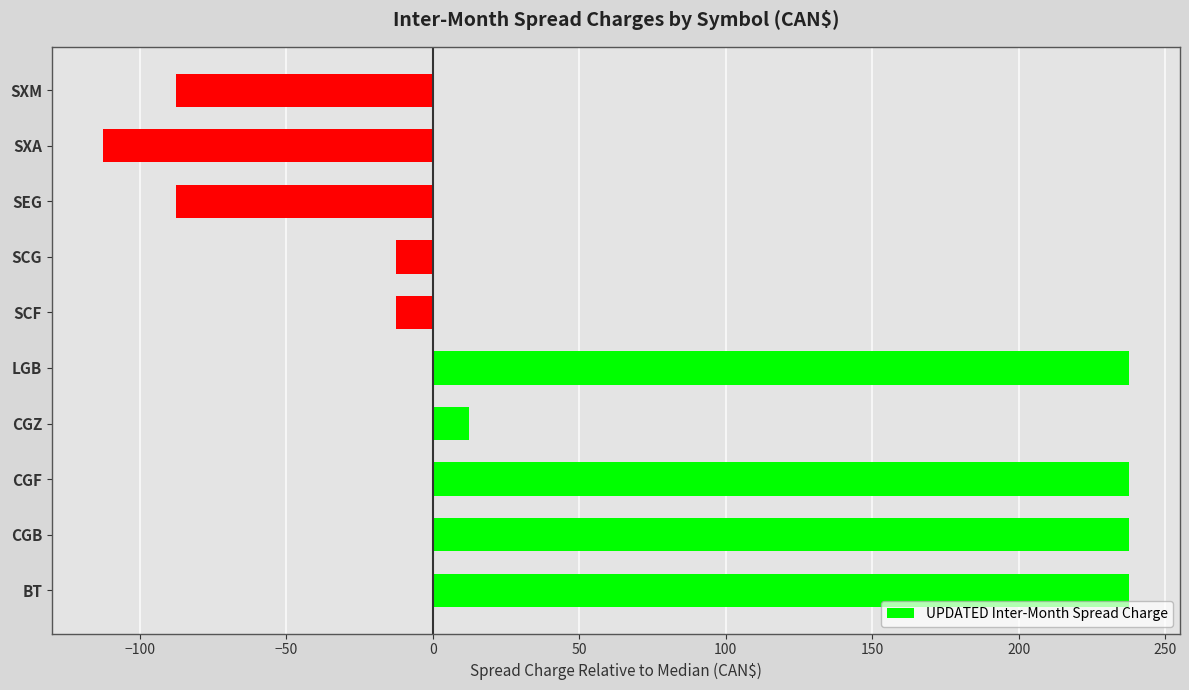

How many values exceed 12?

5